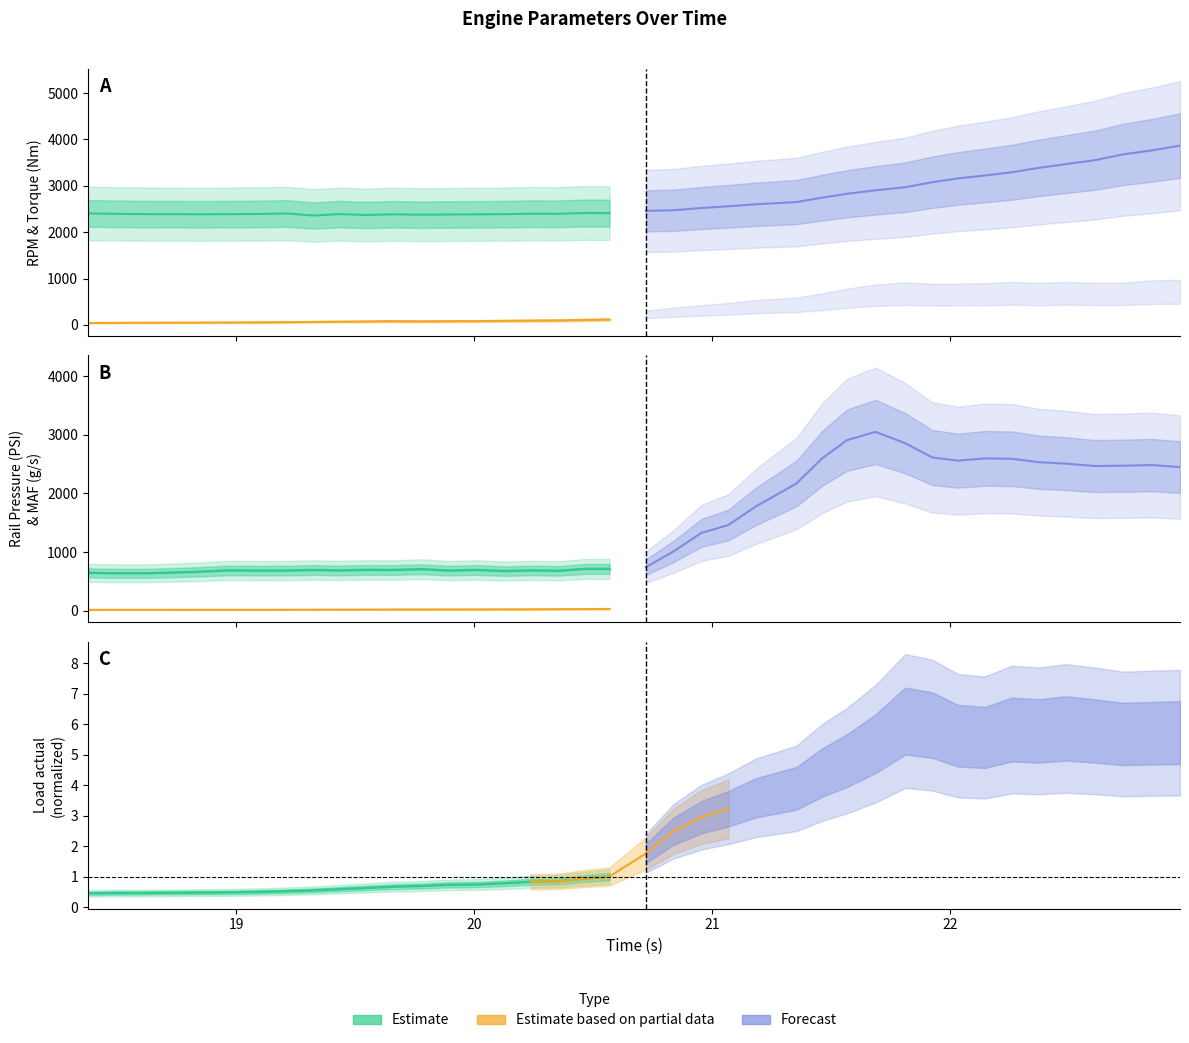

What is the average value of the Load actual (normalized) series?

0.6